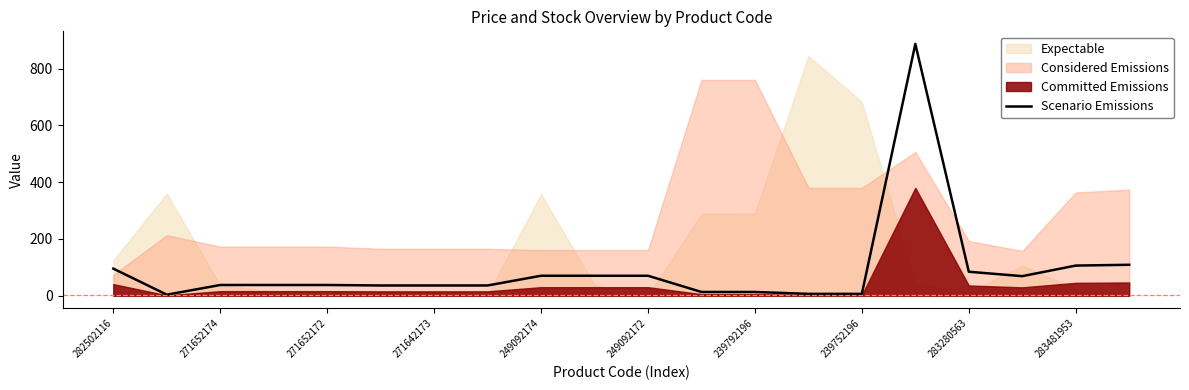

What is the average value?

91.5